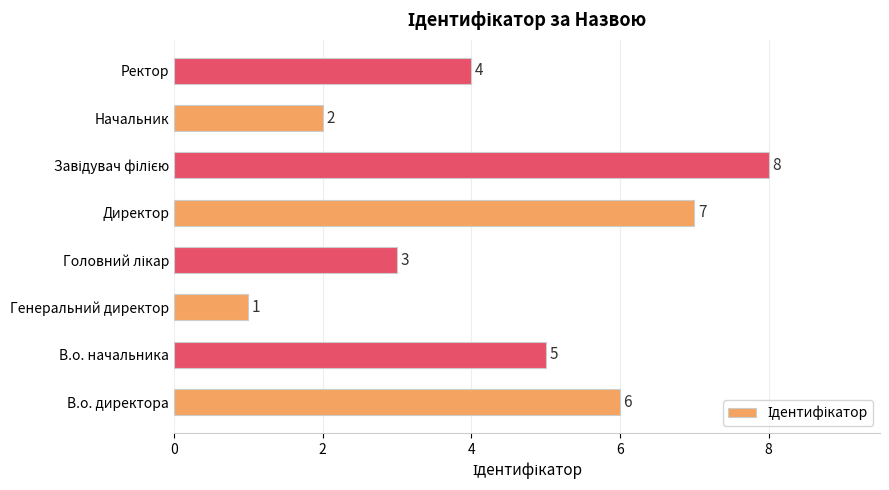

How many values are between 3 and 7?

5